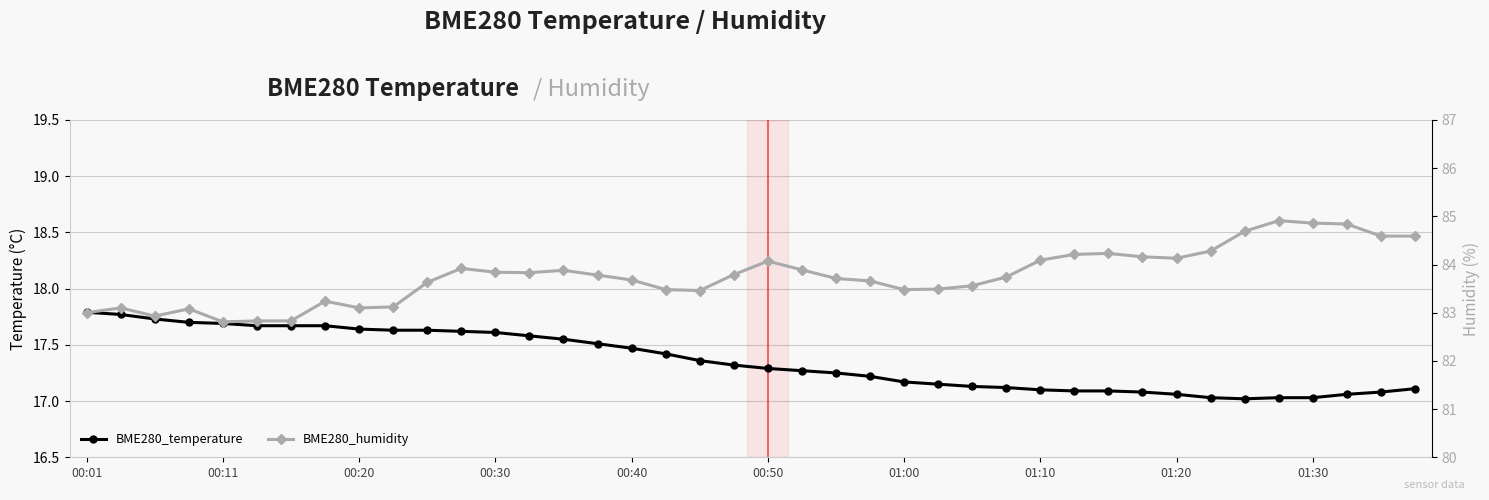

True or false: BME280_humidity and BME280_temperature cross at least once.

False